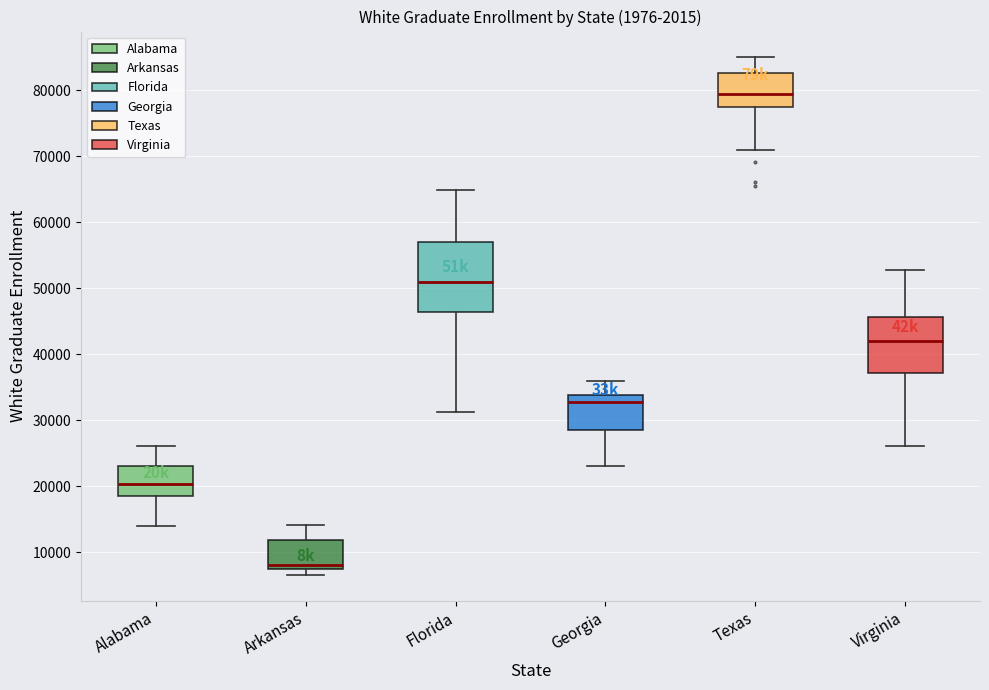

Reading left to right, transcribe this box plot: for each box, give where its median line is, the range the box spans, and where its two whiskers end, as read against the y-axis. The values are not printed on the chart, so give them approximately, as read against the axis.

Alabama: median 20000, box 18000 to 23000, whiskers 14000 to 26000
Arkansas: median 8000 (just above the box's lower edge), box 8000 to 12000, whiskers 7000 to 14000
Florida: median 51000, box 46000 to 57000, whiskers 31000 to 65000
Georgia: median 33000, box 29000 to 34000, whiskers 23000 to 36000
Texas: median 79000, box 77000 to 83000, whiskers 71000 to 85000
Virginia: median 42000, box 37000 to 46000, whiskers 26000 to 53000